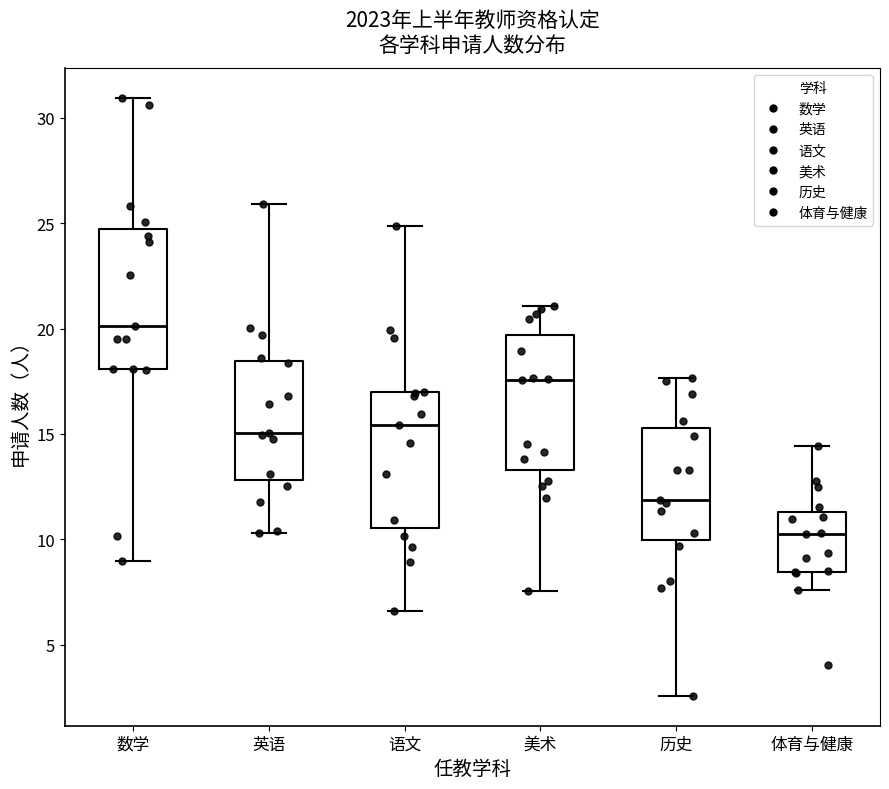

Reading left to right, transcribe this box plot: for each box, give where its median line is, the range the box spans, and where its two whiskers end, as read against the y-axis. The values are not printed on the chart, so give them approximately, as read against the axis.

数学: median 20.0, box 18.0 to 24.5, whiskers 9.0 to 31.0
英语: median 15.0, box 13.0 to 18.5, whiskers 10.5 to 26.0
语文: median 15.5, box 10.5 to 17.0, whiskers 6.5 to 25.0
美术: median 17.5, box 13.5 to 19.5, whiskers 7.5 to 21.0
历史: median 12.0, box 10.0 to 15.5, whiskers 2.5 to 17.5
体育与健康: median 10.5, box 8.5 to 11.5, whiskers 7.5 to 14.5